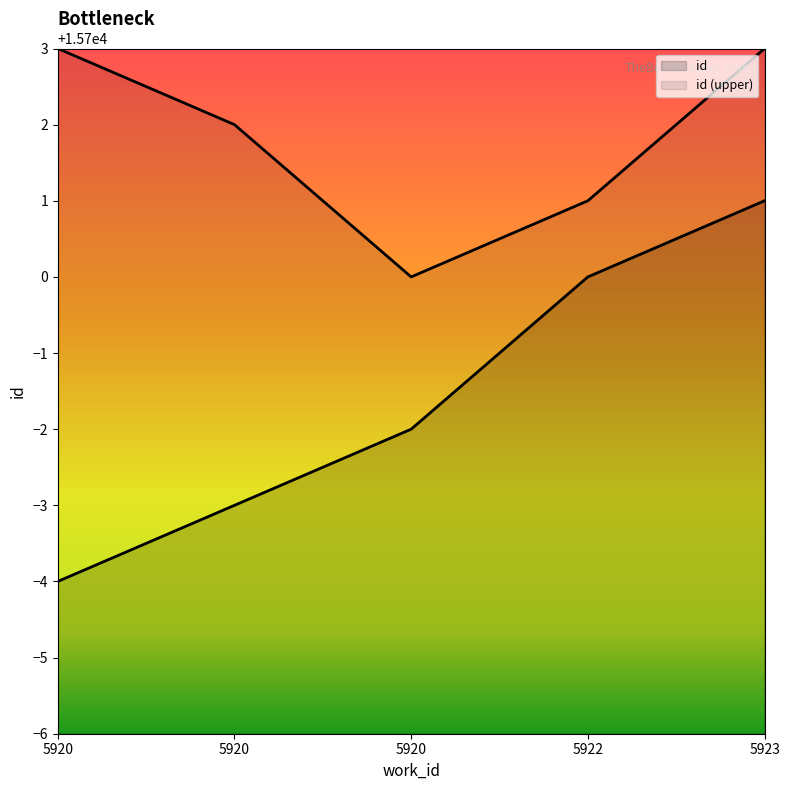

What is the average value?

15698